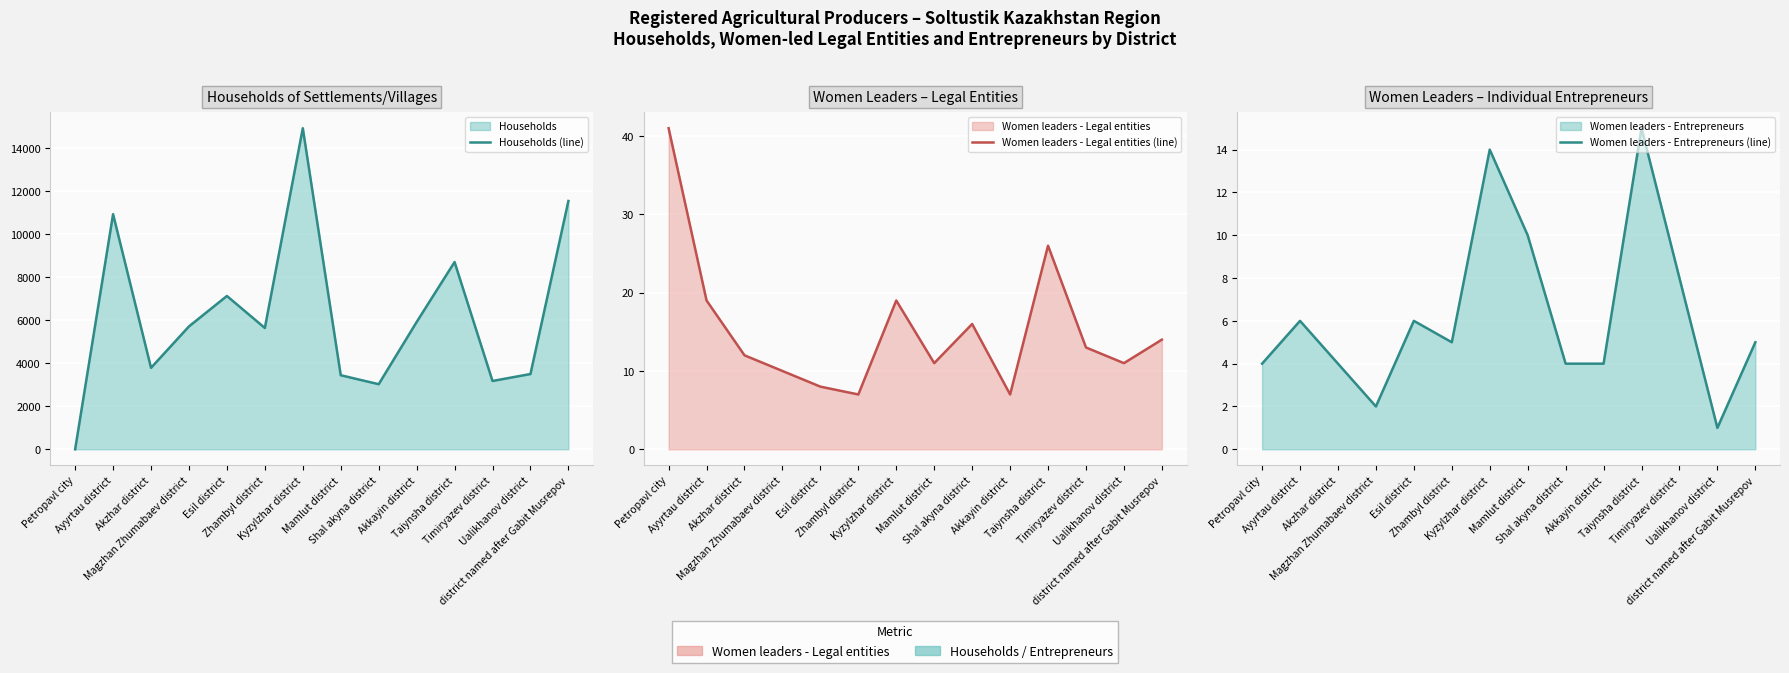

At which category does Women leaders - Legal entities (line) reach its first local valley?

Zhambyl district